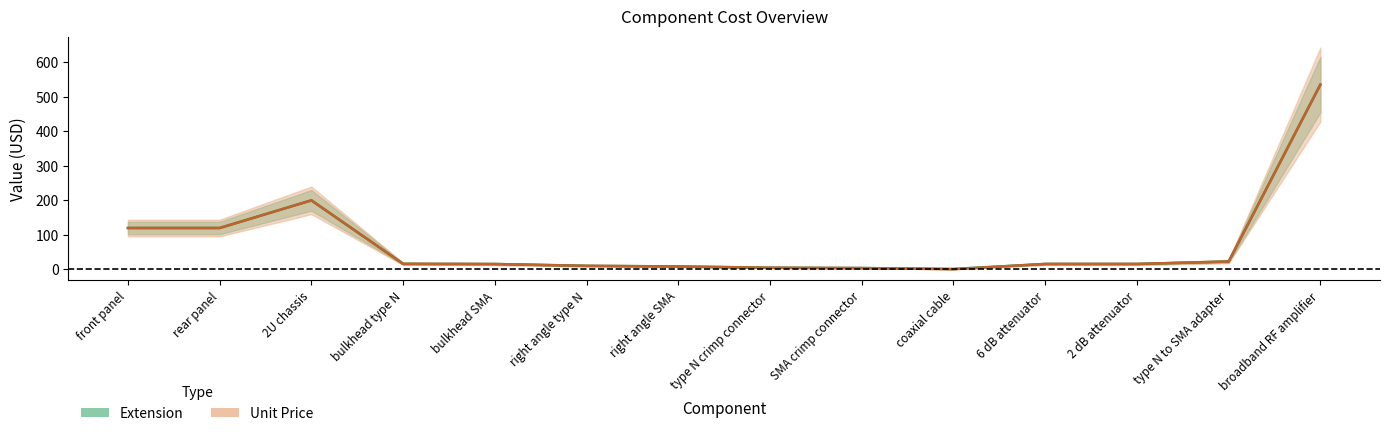

At coaxial cable, list the series in order from smallest to largest.

Unit Price, Extension